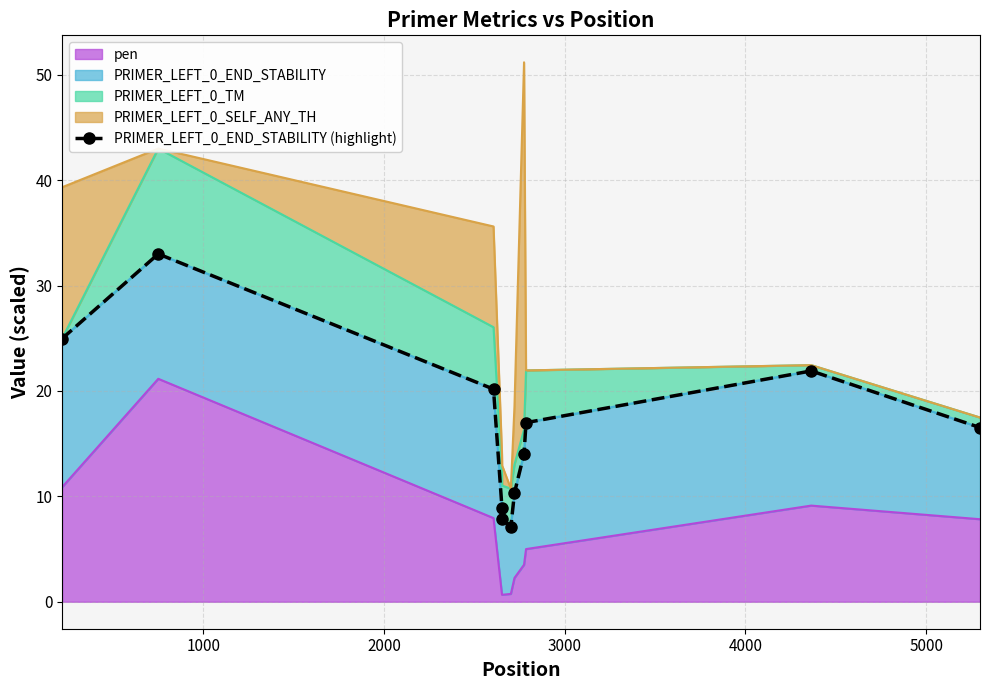

Reading left to right, what are all the values shown in this chart?

25.0	33.0	20.2	8.9	7.8	7.1	10.3	14.0	17.0	21.9	16.5